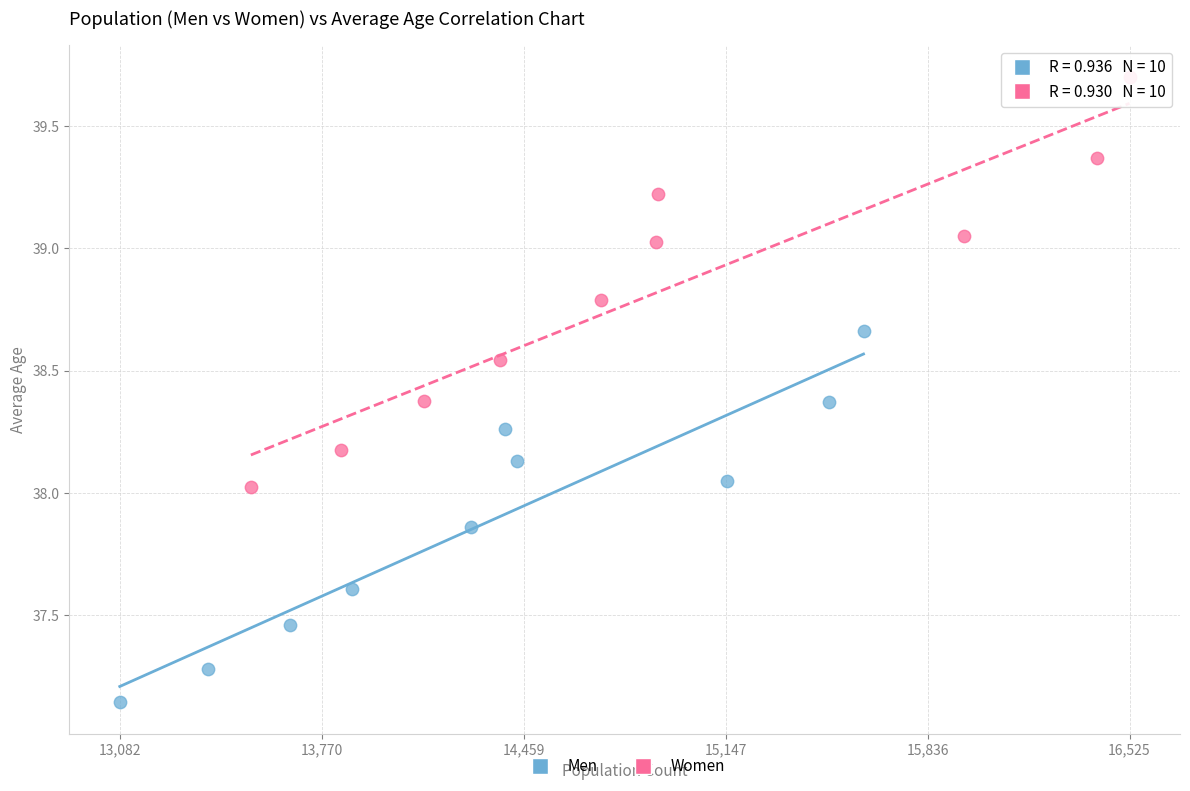

What are all the series names shown in the legend?

Men, Women